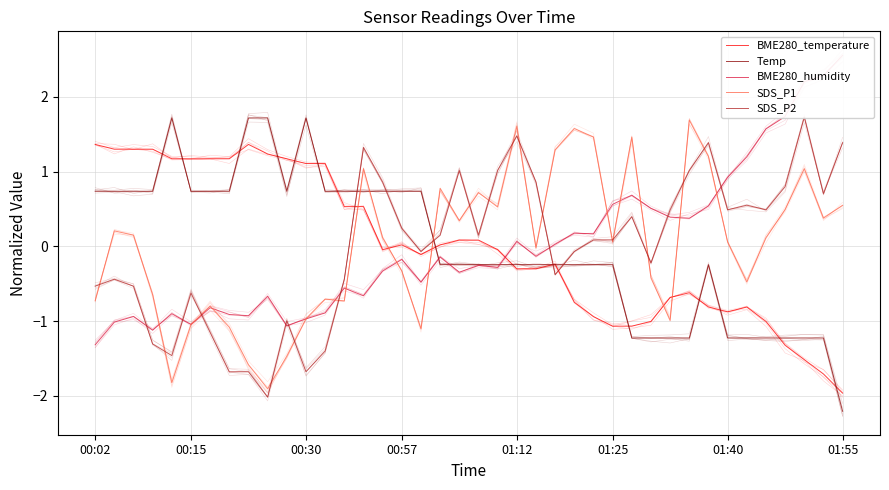

Is it true that Temp equals 0.7 at 16?

True